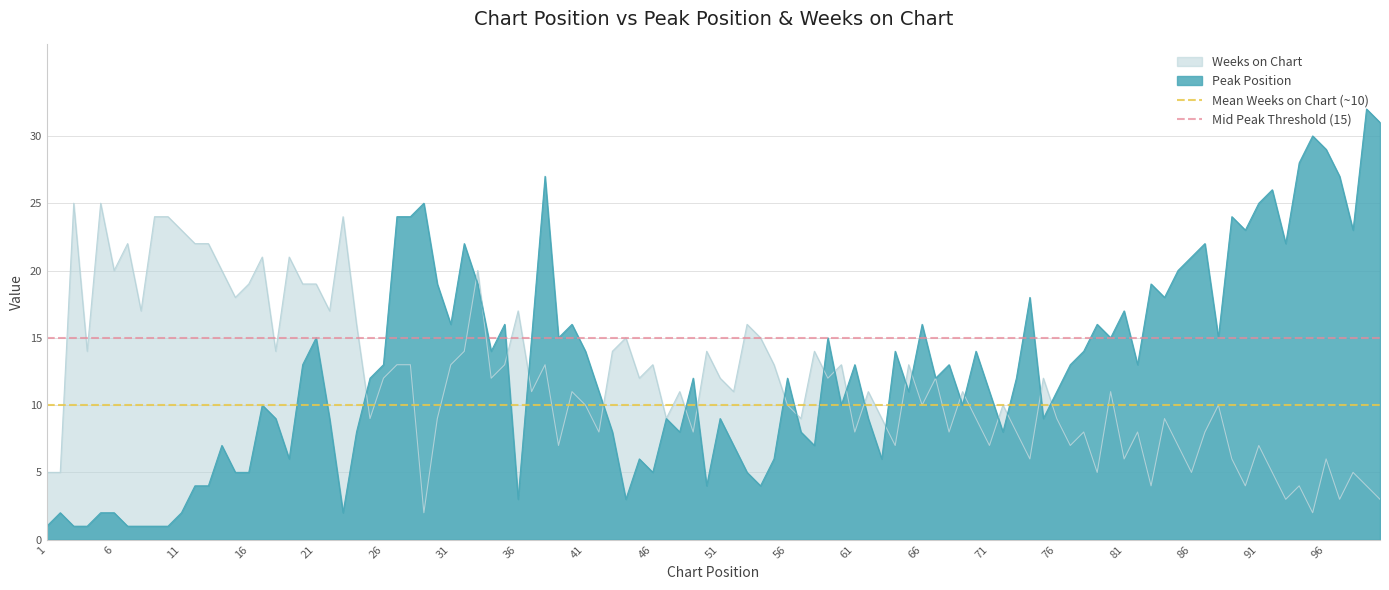

What is the highest value of the Weeks on Chart series?

25